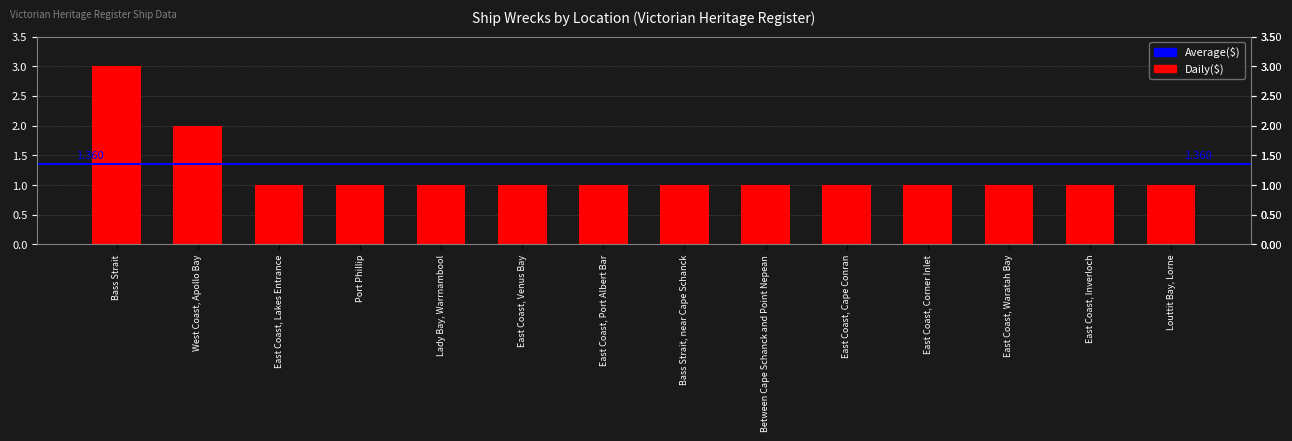

What value does the data have at Lady Bay, Warrnambool?

1